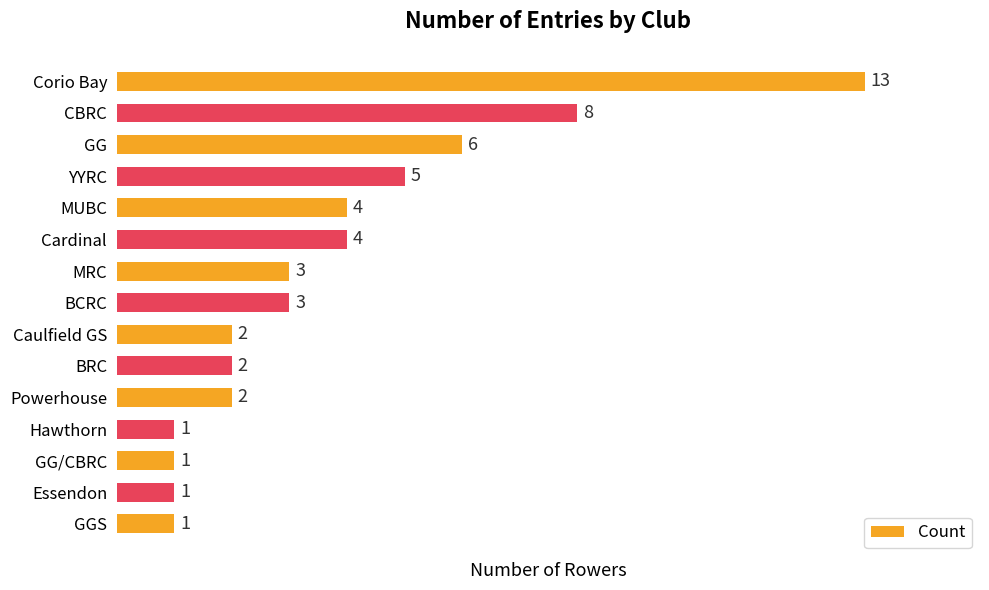

What is the difference between the maximum and second lowest values?

12